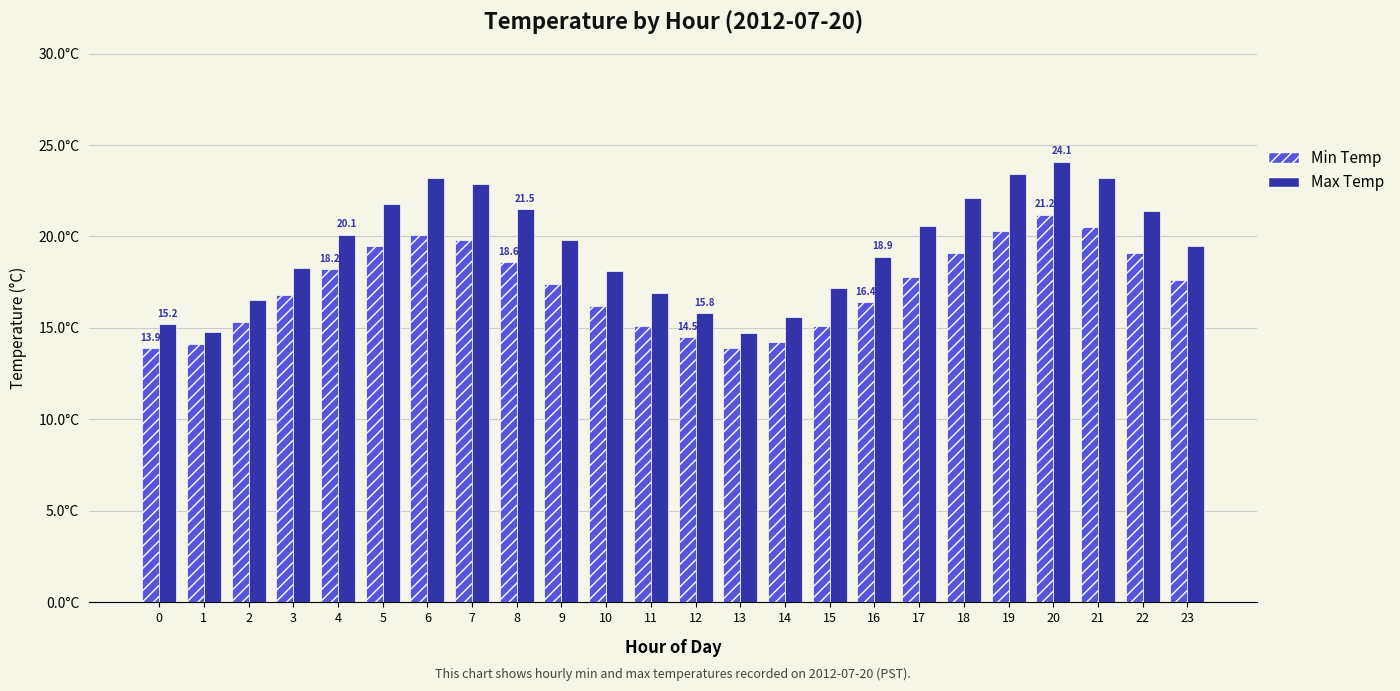

What is the value of the Min Temp bar at the 7th from the left?

20.1